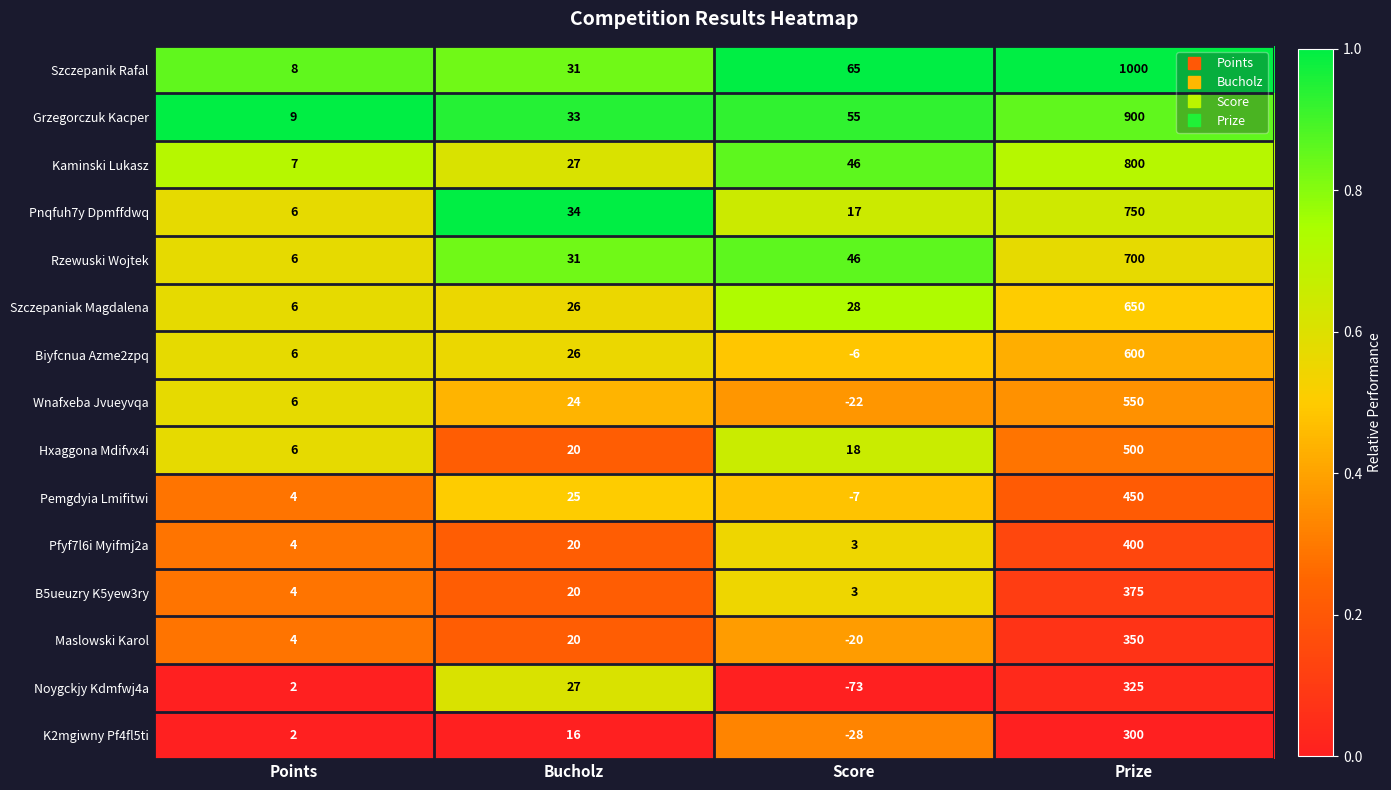

What is the average value of the Wnafxeba Jvueyvqa series?

140